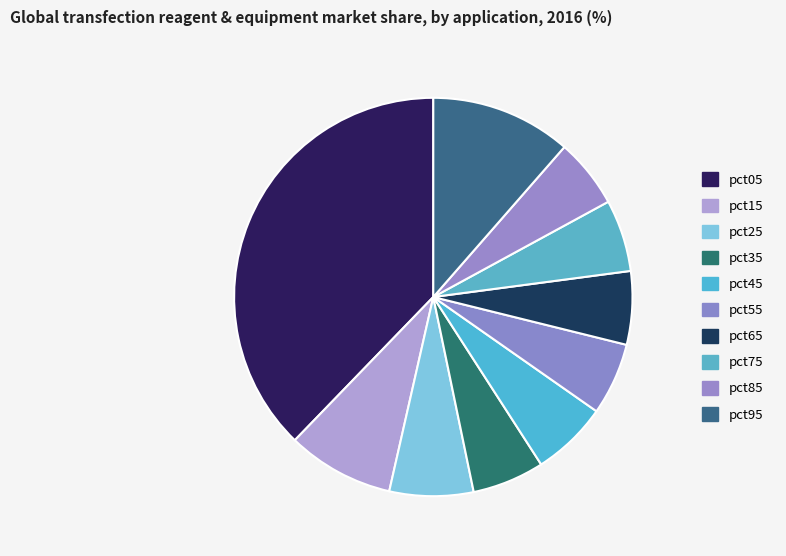

Rank the categories by value from lowest to highest.

pct85, pct75, pct35, pct55, pct65, pct45, pct25, pct15, pct95, pct05